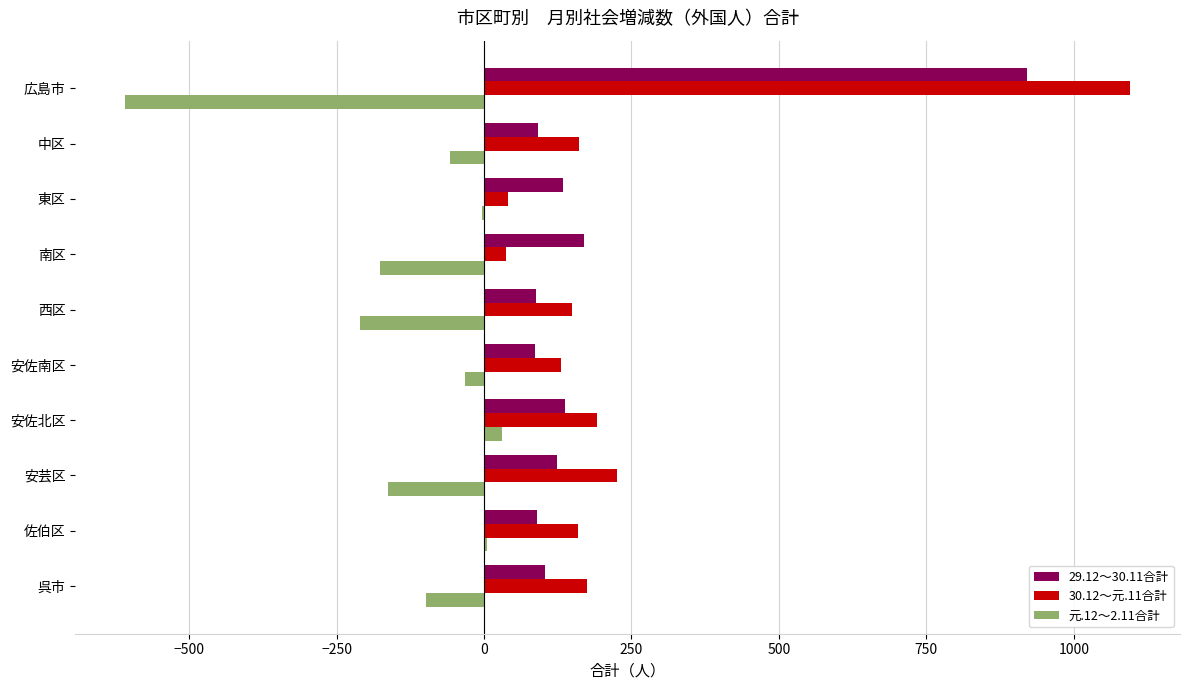

Where is 元.12～2.11合計 nearest to the value -288?

西区